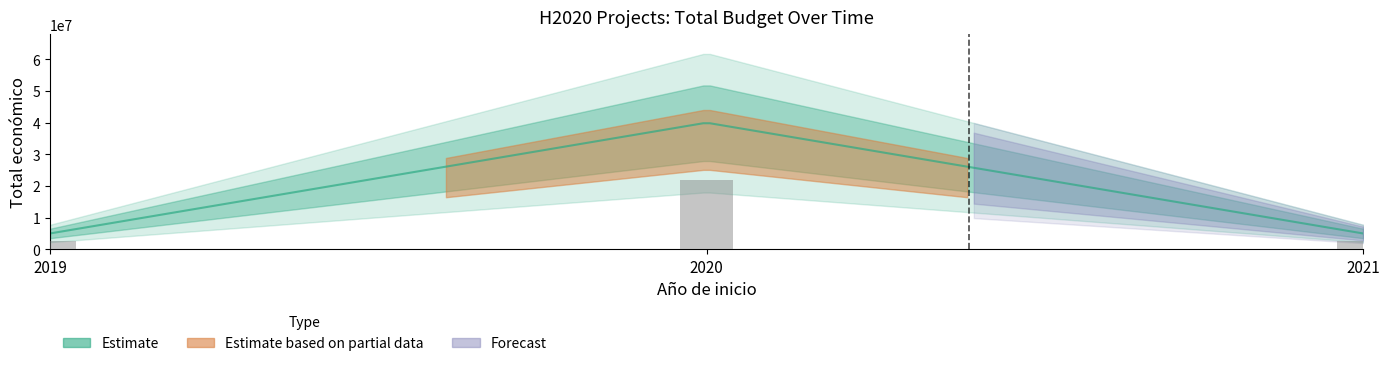

Approximately how many times larger is the value at 2019 compared to 2021?

1.0